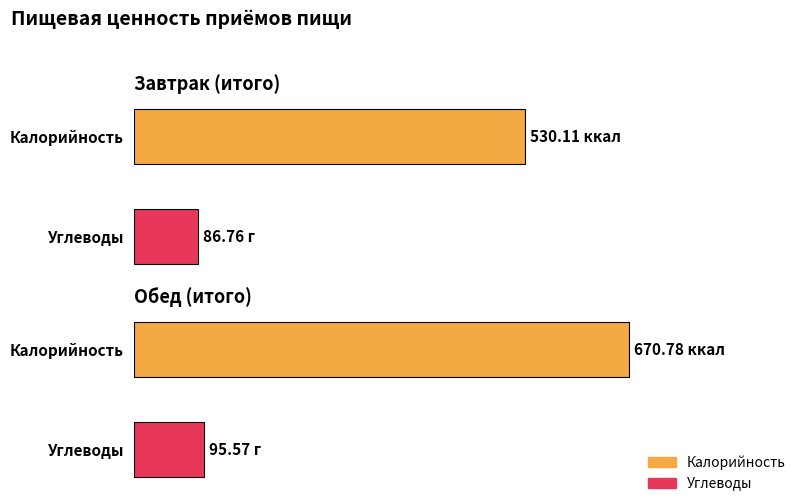

What is the label of the 2nd bar from the right?

Завтрак (итого)